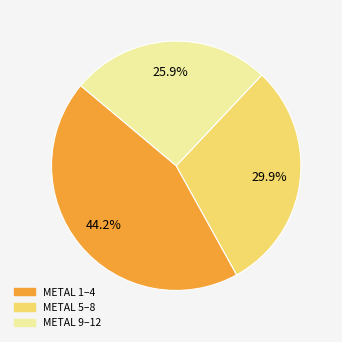

Count the number of slices in the pie.

3